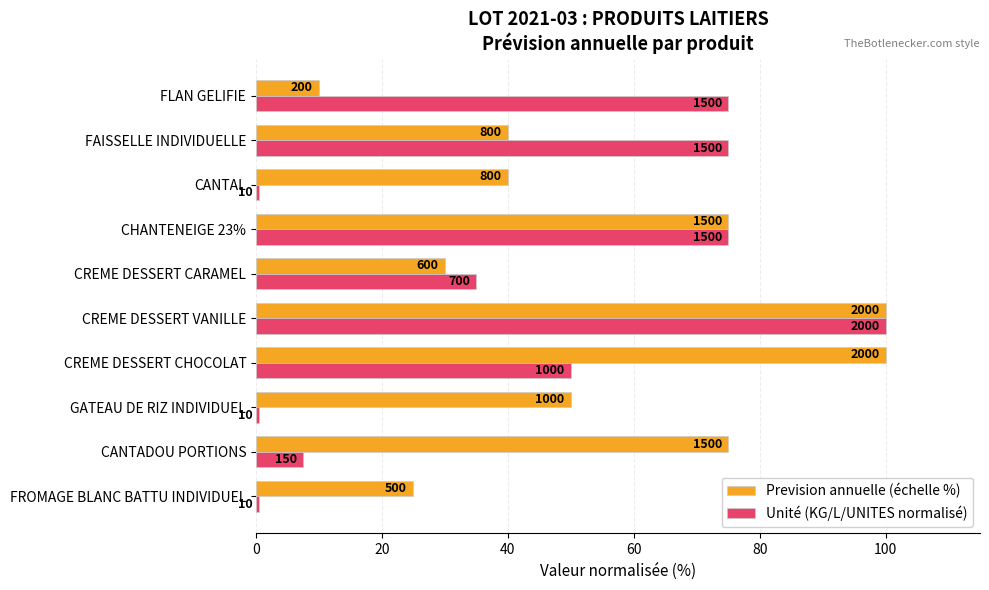

What are all the series names shown in the legend?

Prevision annuelle (échelle %), Unité (KG/L/UNITES normalisé)